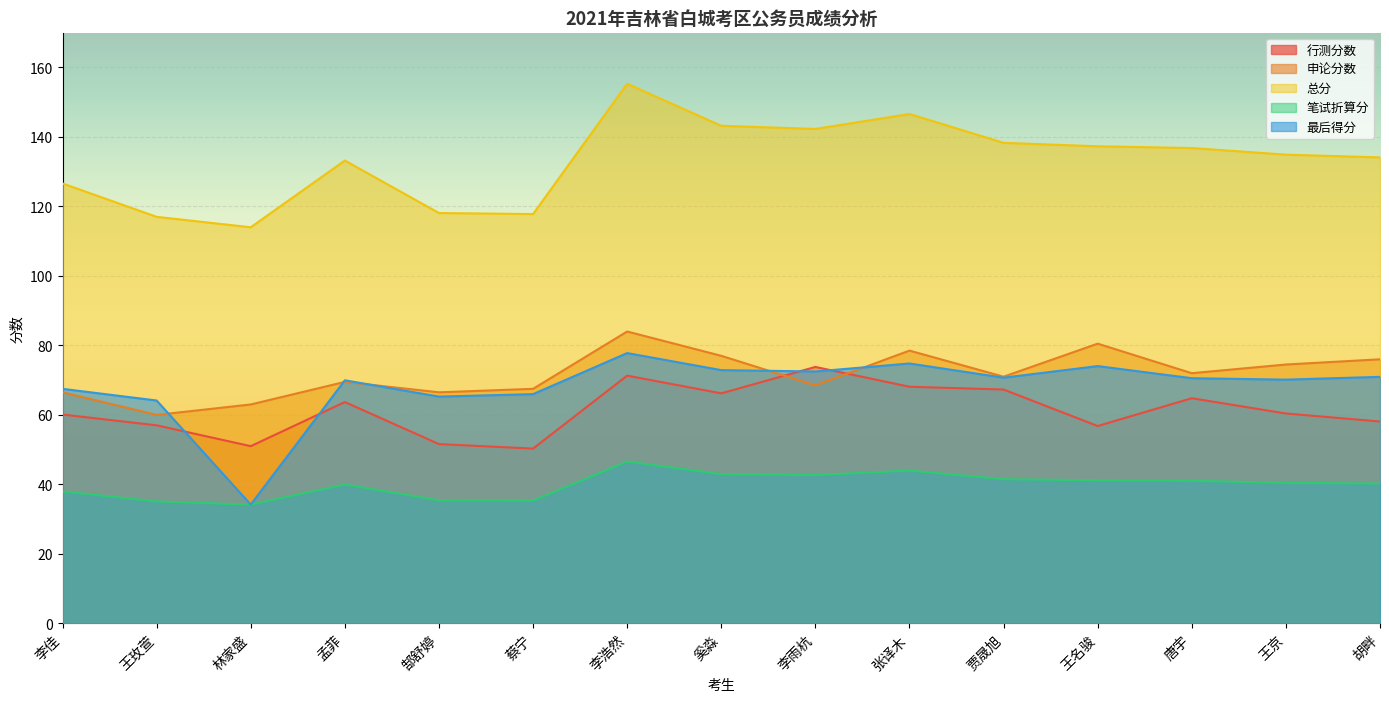

The value of 最后得分 at 唐宇 is 70.6. True or false?

True